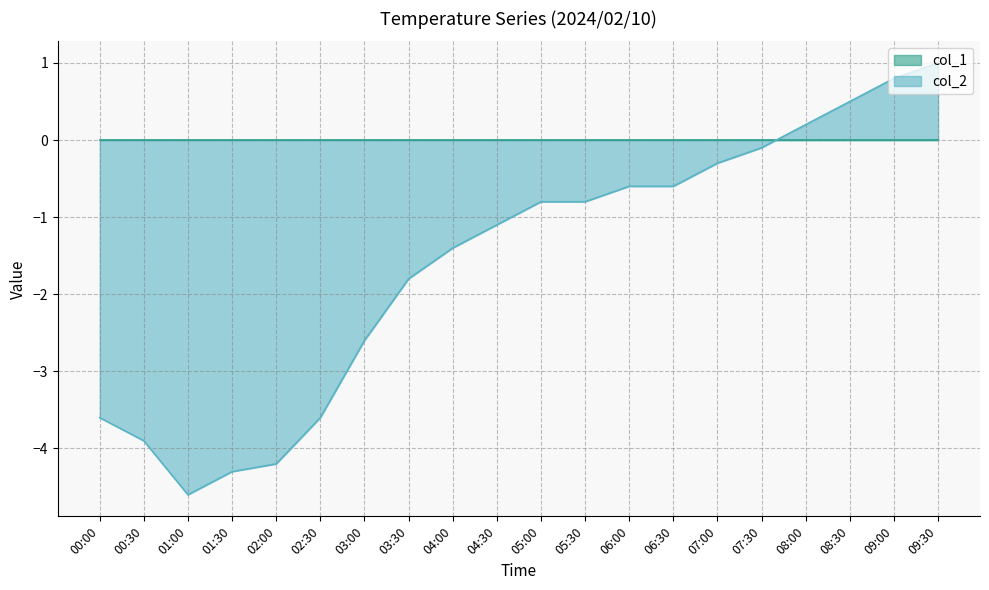

List the labels in order of value, largest first.

09:30, 09:00, 08:30, 08:00, 07:30, 07:00, 06:00, 06:30, 05:00, 05:30, 04:30, 04:00, 03:30, 03:00, 00:00, 02:30, 00:30, 02:00, 01:30, 01:00